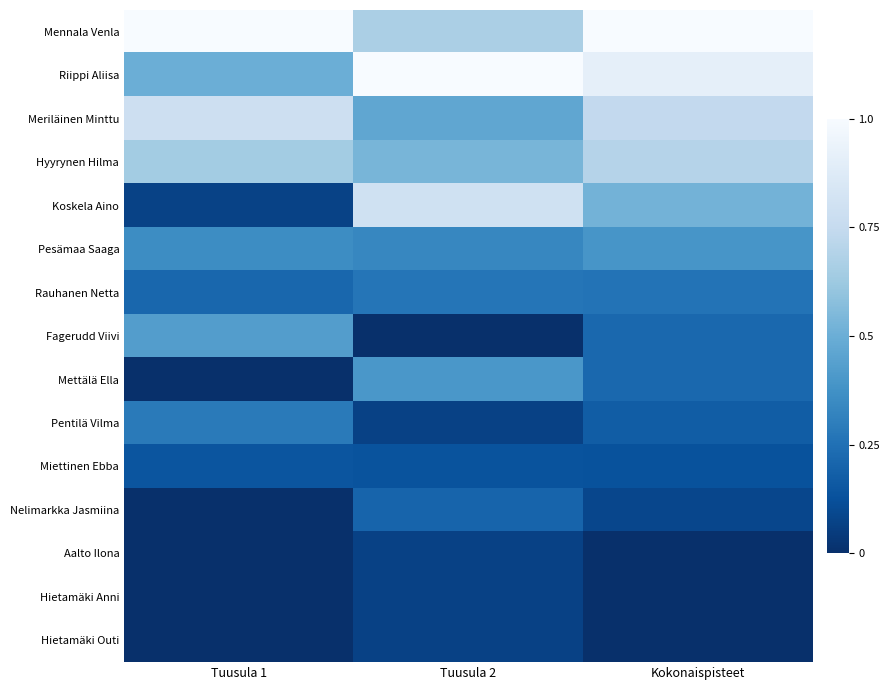

Reading left to right, transcribe all the data shown in this chart.

Mennala Venla: Tuusula 1=1.0	Tuusula 2=0.7	Kokonaispisteet=1.0
Riippi Aliisa: Tuusula 1=0.5	Tuusula 2=1.0	Kokonaispisteet=0.9
Meriläinen Minttu: Tuusula 1=0.8	Tuusula 2=0.5	Kokonaispisteet=0.7
Hyyrynen Hilma: Tuusula 1=0.6	Tuusula 2=0.5	Kokonaispisteet=0.7
Koskela Aino: Tuusula 1=0.1	Tuusula 2=0.8	Kokonaispisteet=0.5
Pesämaa Saaga: Tuusula 1=0.4	Tuusula 2=0.3	Kokonaispisteet=0.4
Rauhanen Netta: Tuusula 1=0.2	Tuusula 2=0.3	Kokonaispisteet=0.3
Fagerudd Viivi: Tuusula 1=0.4	Tuusula 2=0.0	Kokonaispisteet=0.2
Mettälä Ella: Tuusula 1=0.0	Tuusula 2=0.4	Kokonaispisteet=0.2
Pentilä Vilma: Tuusula 1=0.3	Tuusula 2=0.1	Kokonaispisteet=0.2
Miettinen Ebba: Tuusula 1=0.1	Tuusula 2=0.1	Kokonaispisteet=0.1
Nelimarkka Jasmiina: Tuusula 1=0.0	Tuusula 2=0.2	Kokonaispisteet=0.1
Aalto Ilona: Tuusula 1=0.0	Tuusula 2=0.1	Kokonaispisteet=0.0
Hietamäki Anni: Tuusula 1=0.0	Tuusula 2=0.1	Kokonaispisteet=0.0
Hietamäki Outi: Tuusula 1=0.0	Tuusula 2=0.1	Kokonaispisteet=0.0